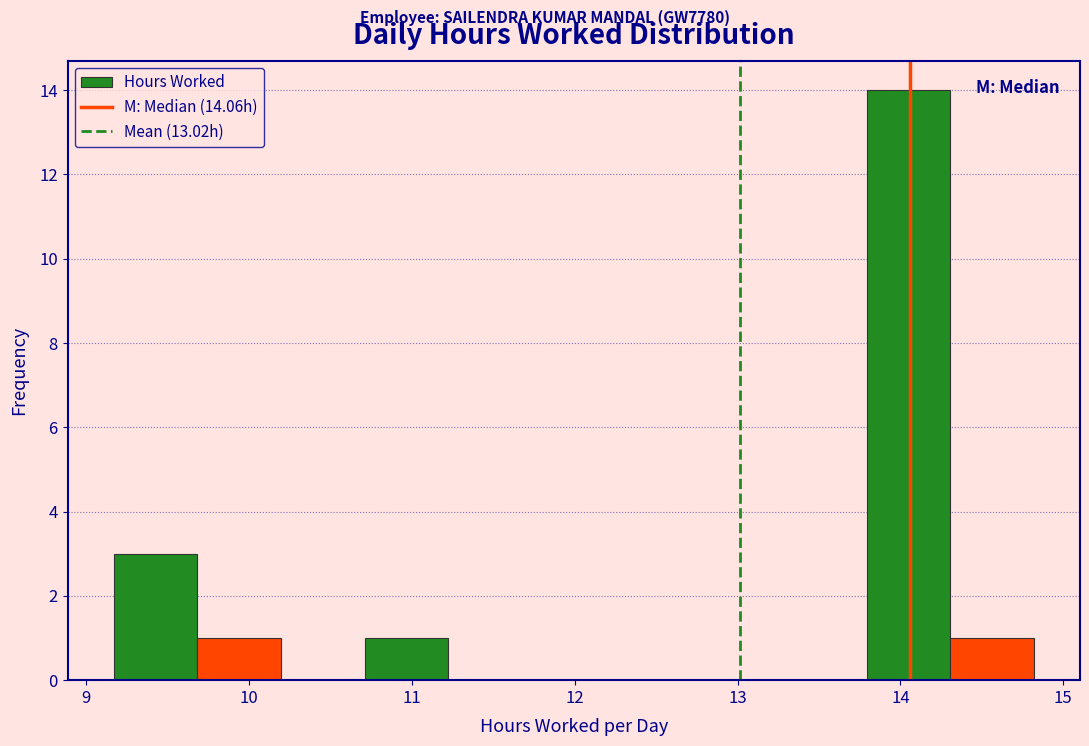

Which range on the x-axis has the tallest bar?

13.8 to 14.3